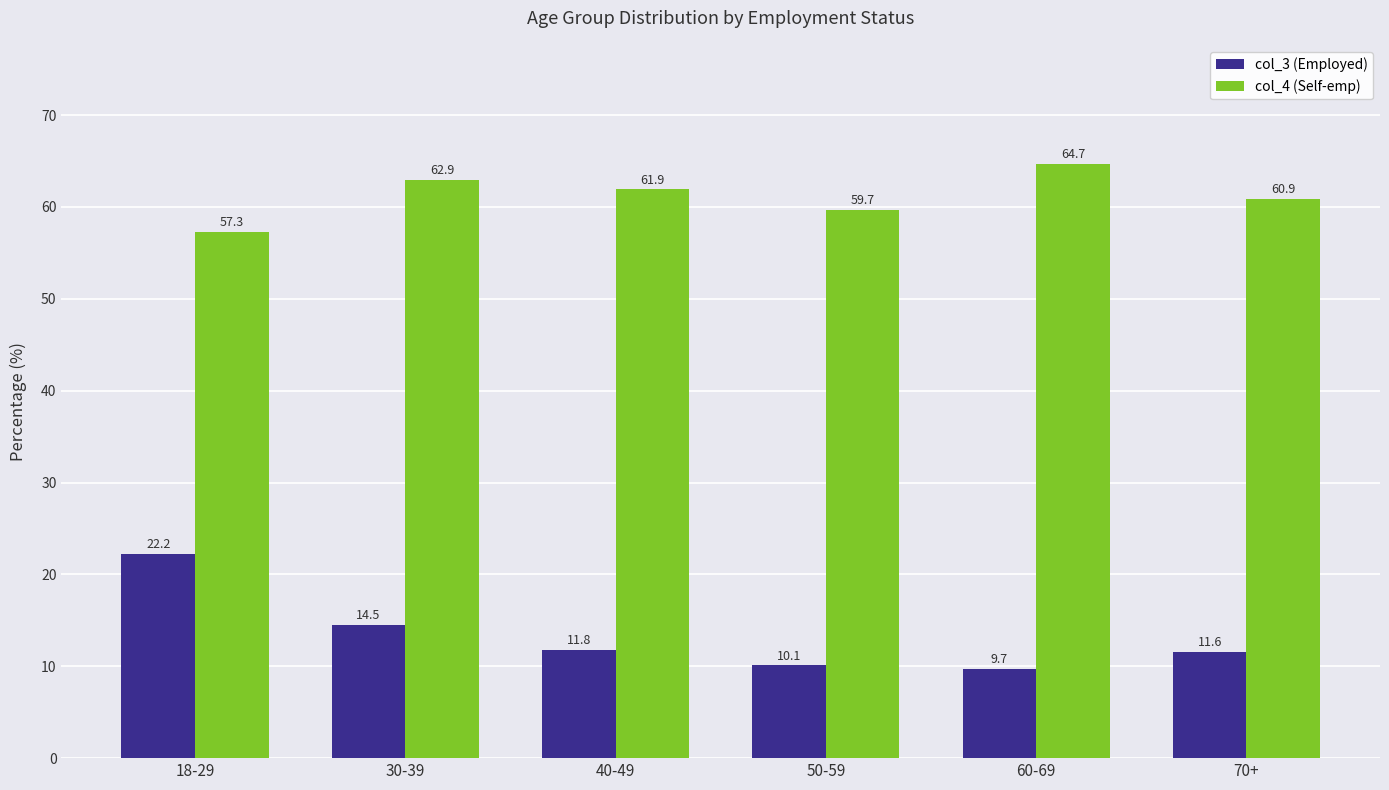

What is the spread (max minus min) of values at 40-49?

50.1